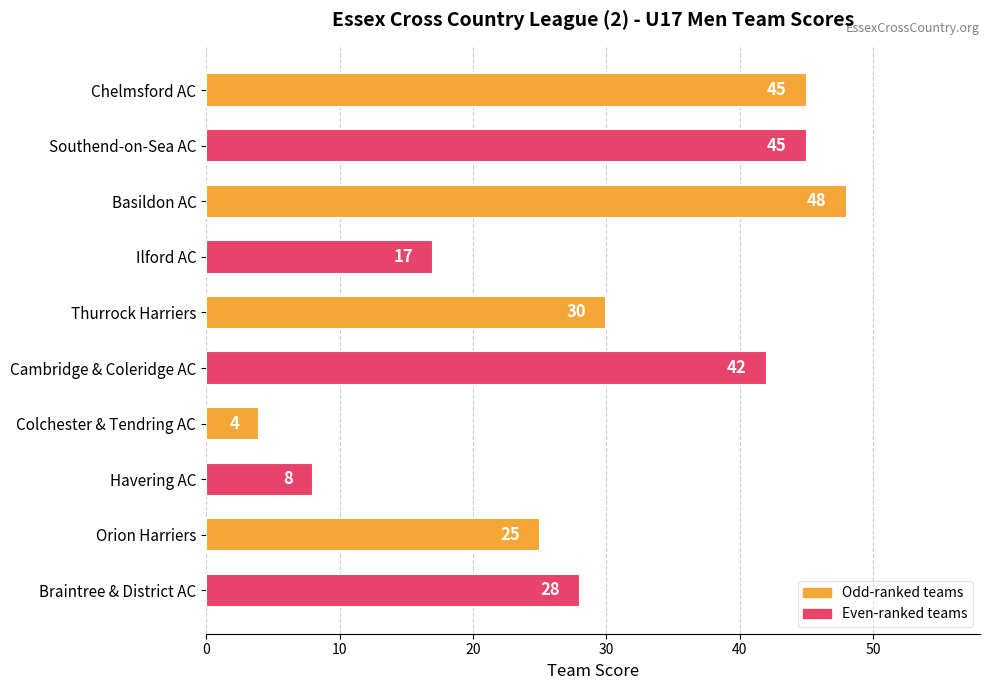

True or false: the data shows 73 at Basildon AC.

False